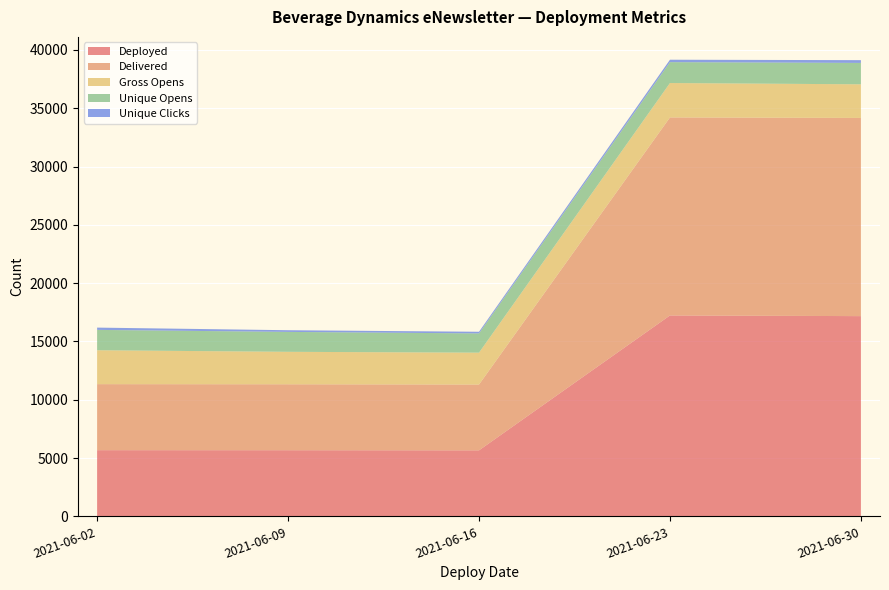

Reading left to right, list all the values displayed in this chart.

Deployed: 5675	5671	5661	17228	17170
Delivered: 5663	5656	5644	16982	16995
Gross Opens: 2906	2783	2732	2948	2883
Unique Opens: 1746	1707	1650	1791	1835
Unique Clicks: 196	145	142	208	237